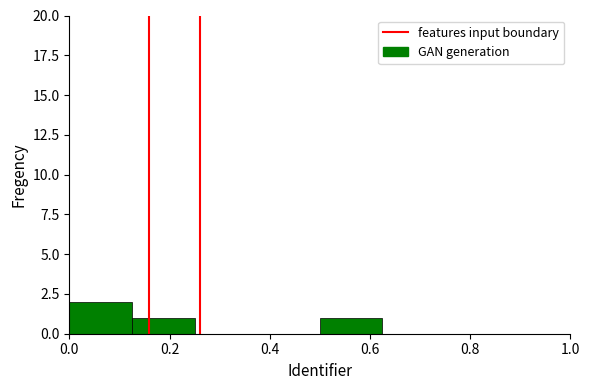

Are the bars horizontal?

No